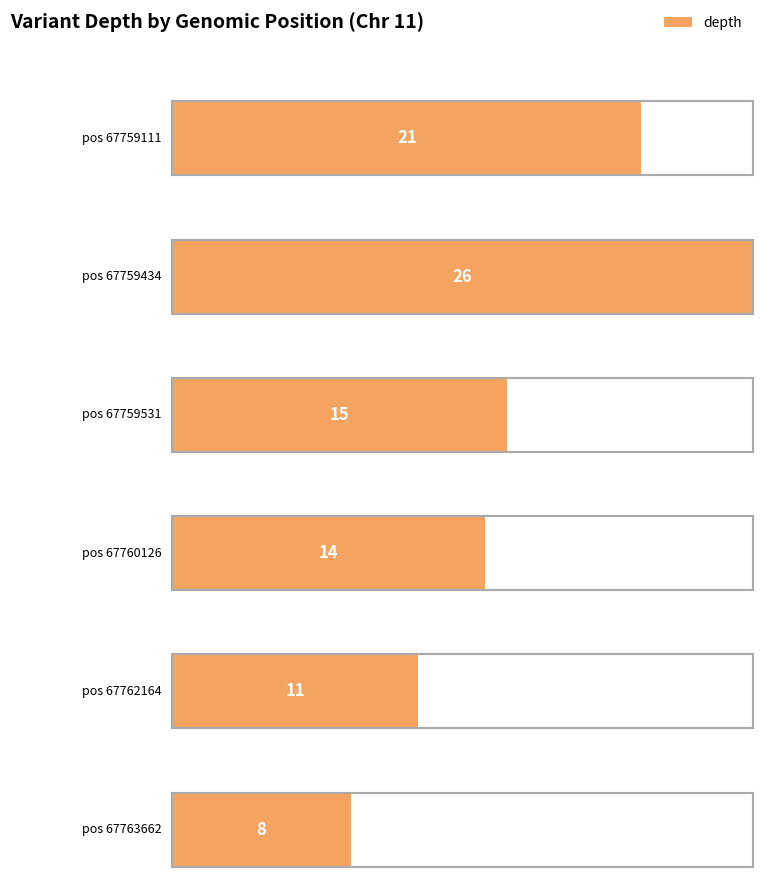

Which category has the lowest value across all series?

67763662